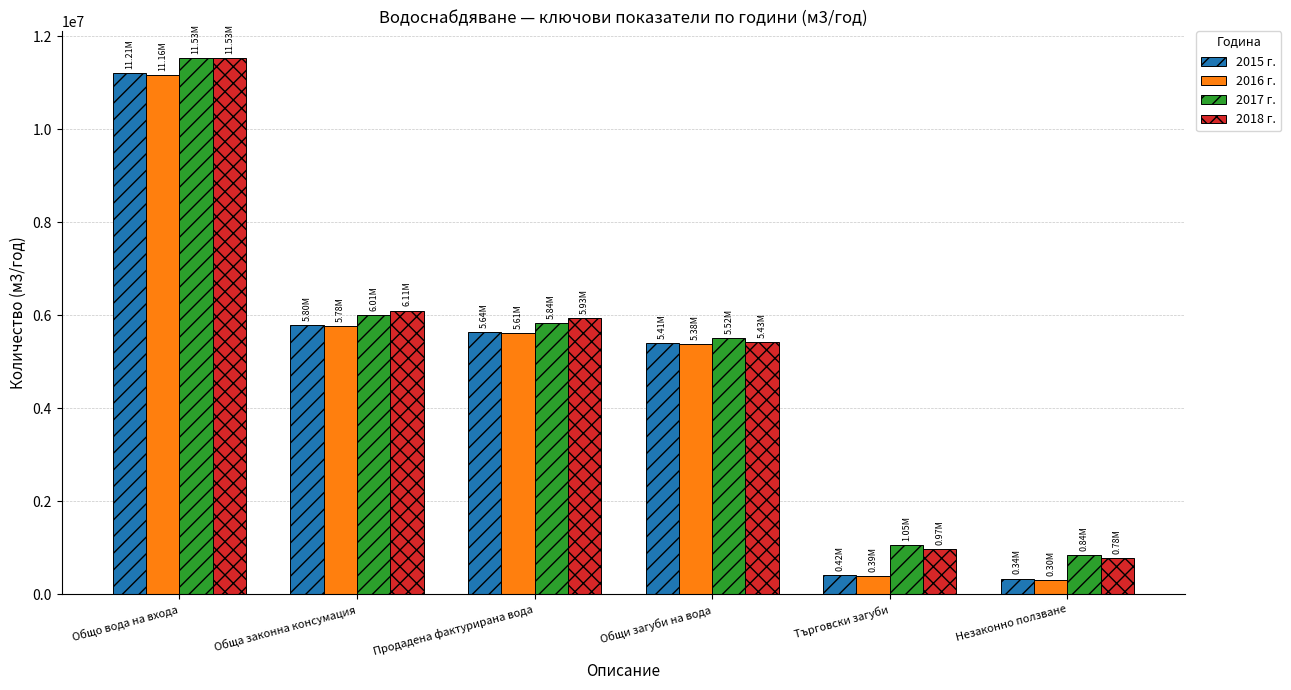

Which category has the lowest value in the 2018 г. series?

Незаконно ползване